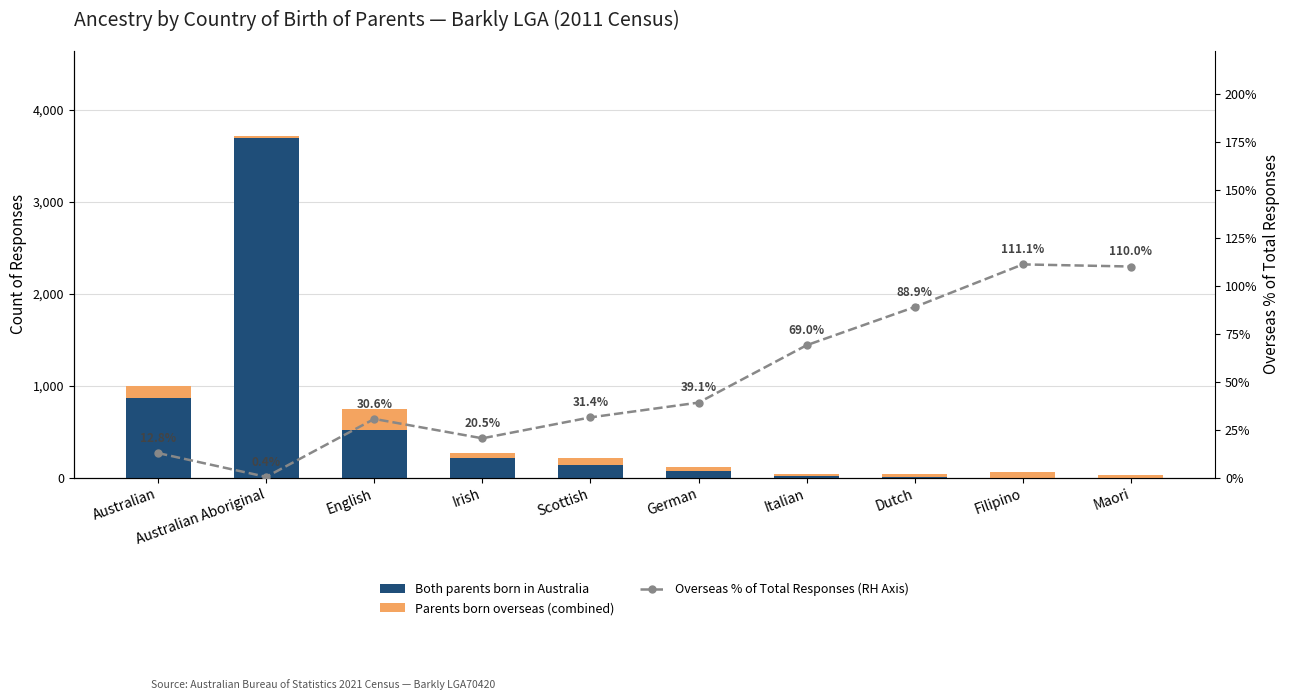

Is the value of Both parents born in Australia at Australian greater than the value of Overseas % of Total Responses (RH Axis) at Maori?

Yes